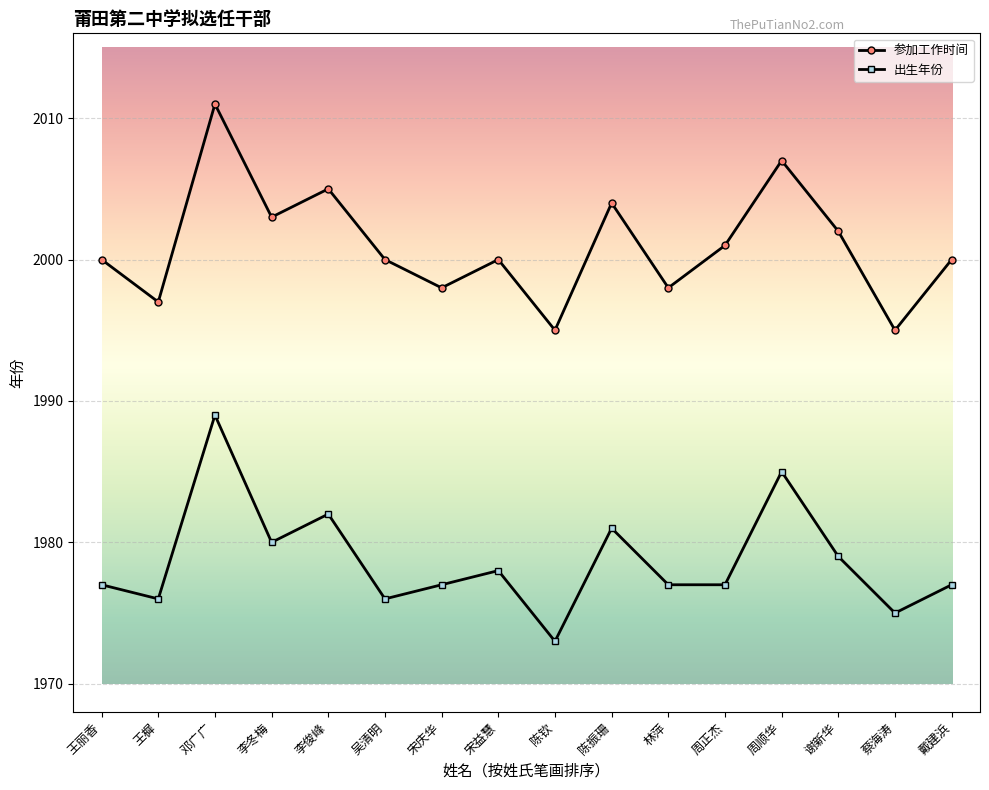

What value does the 参加工作时间 series have at 李俊峰?

2005